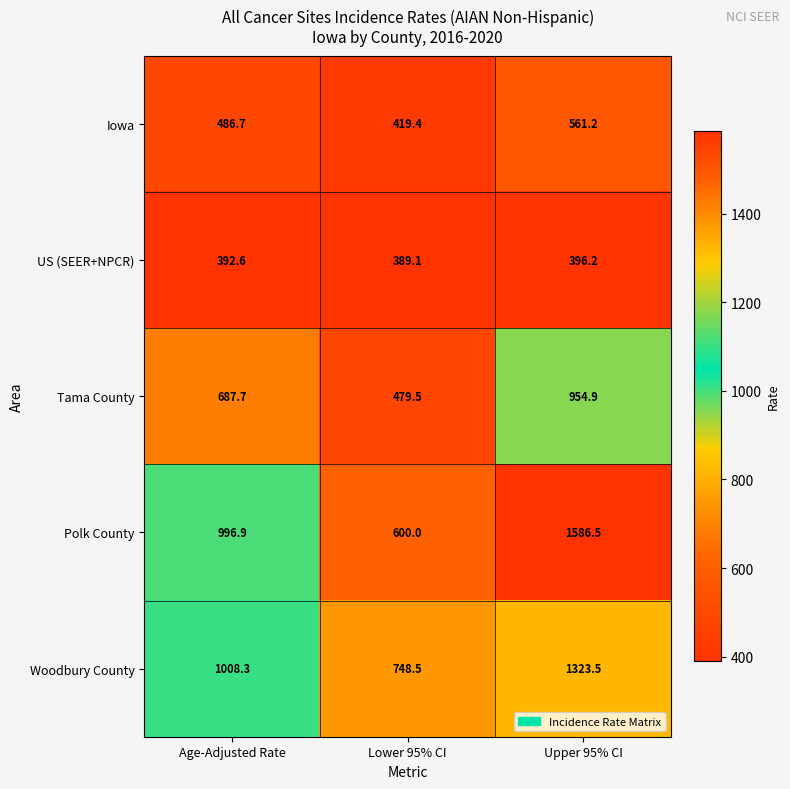

True or false: Iowa has a value of 486.7 at Age-Adjusted Rate.

True